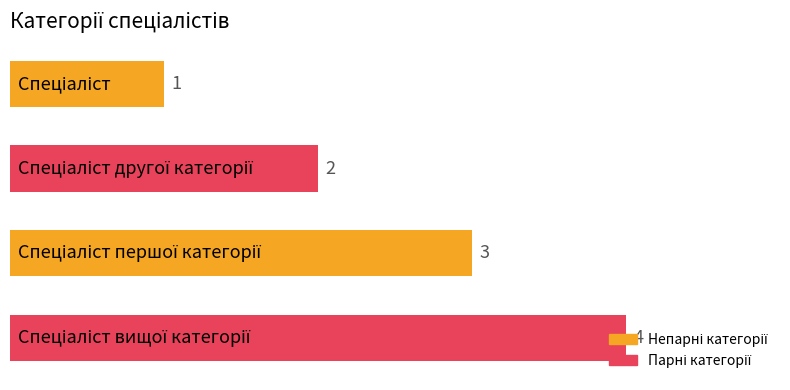

Are the bars horizontal?

Yes